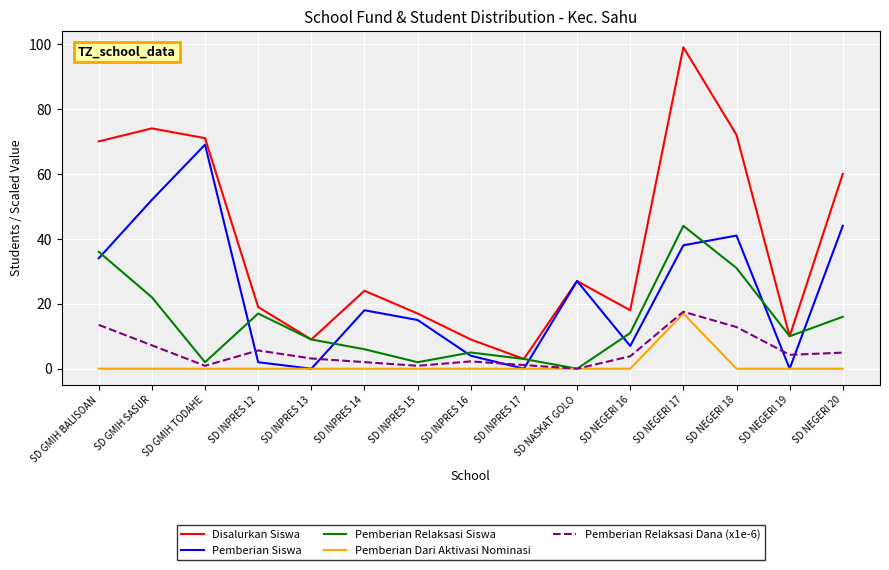

Which series has the largest total across all categories?

Disalurkan Siswa